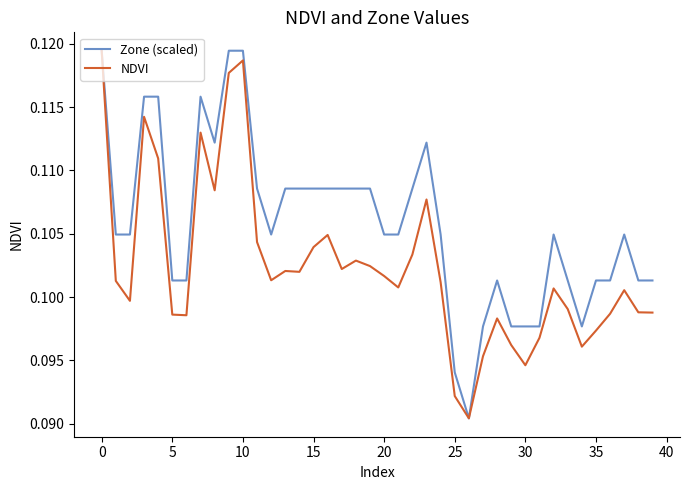

Which series has the largest total across all categories?

Zone (scaled)